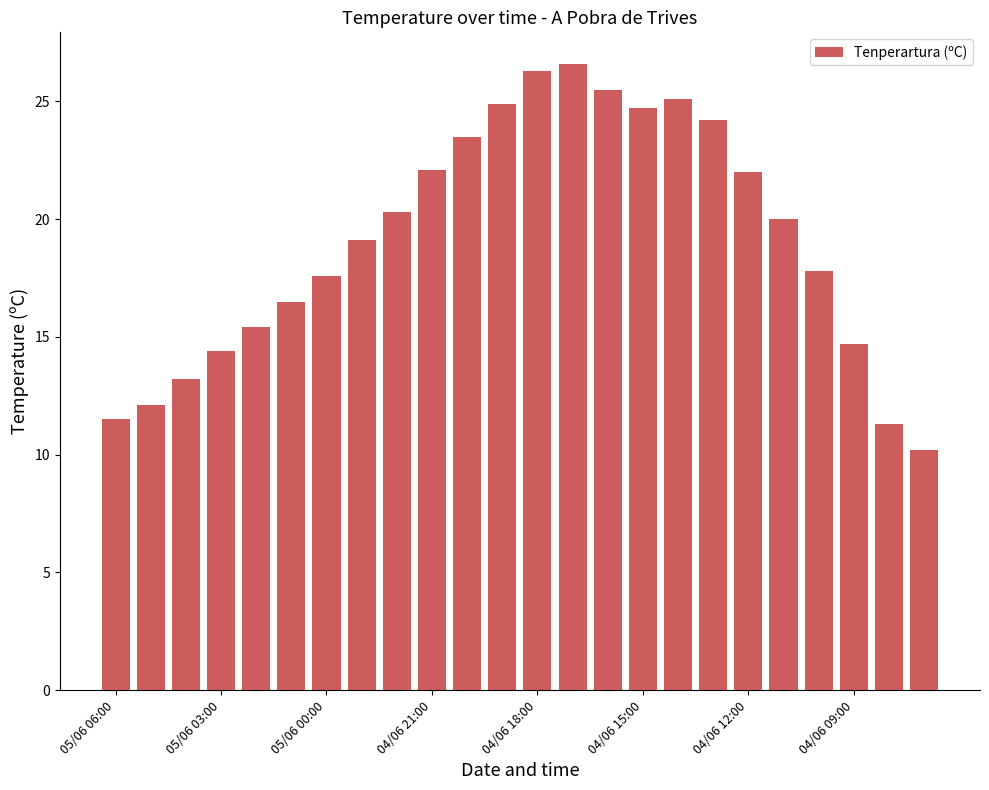

What is the minimum value shown in the chart?

10.2